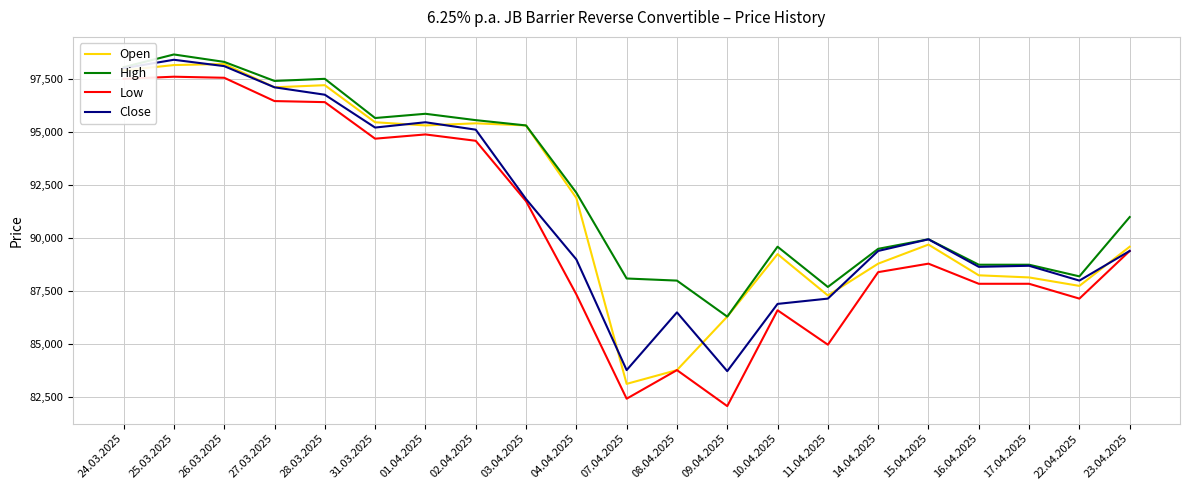

Which series has the largest range (max minus min)?

Low